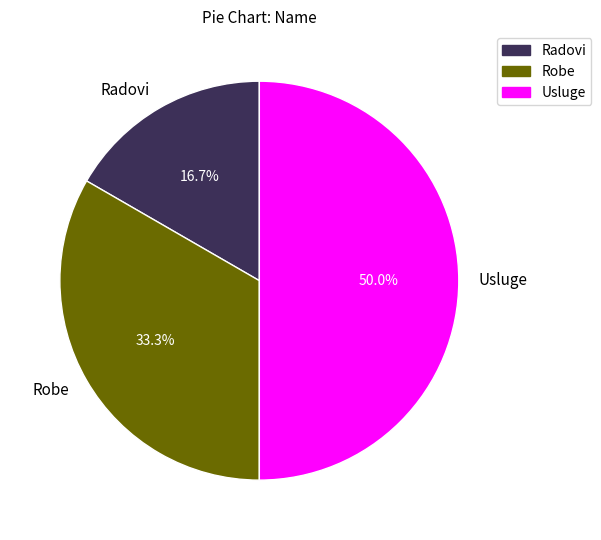

Which category has the smallest portion of the pie?

Radovi